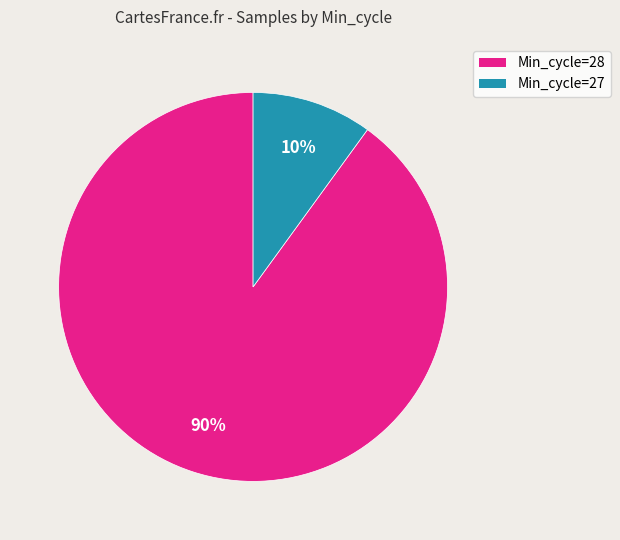

To the nearest percent, what is the difference between the largest and smallest slice percentages?

80%